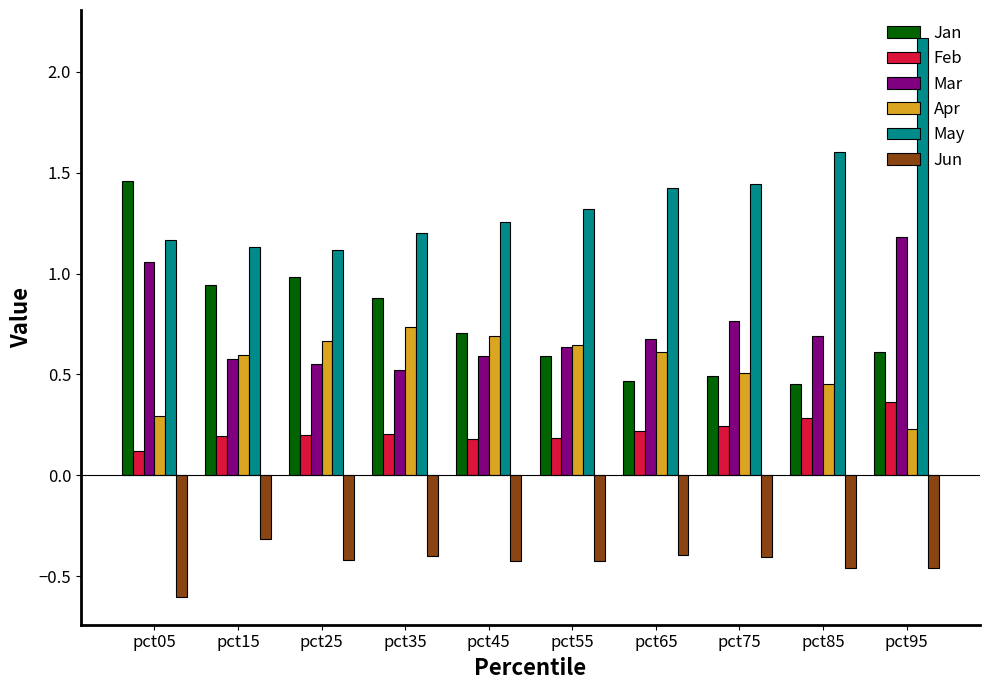

Is it true that Mar equals 1.1 at pct05?

True